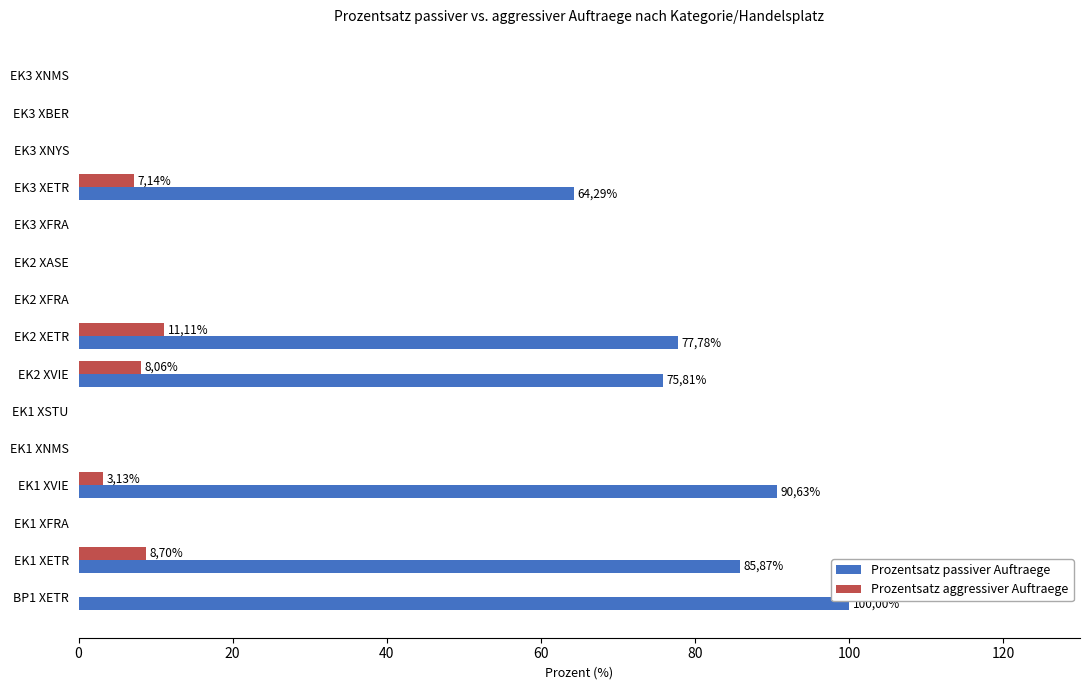

Is it true that Prozentsatz passiver Auftraege equals 0.0 at EK3 XBER?

True